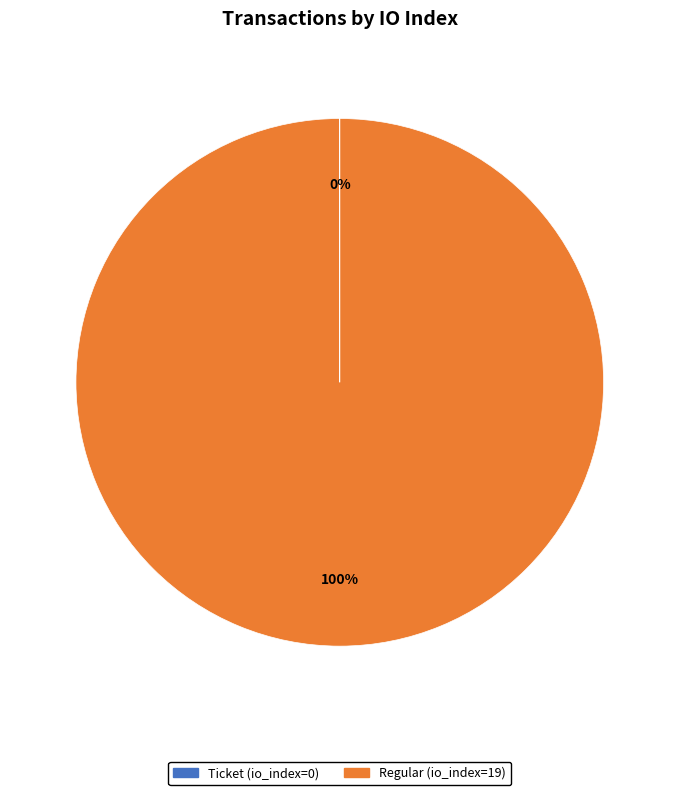

What is the largest slice in the pie chart?

Regular (io_index=19)